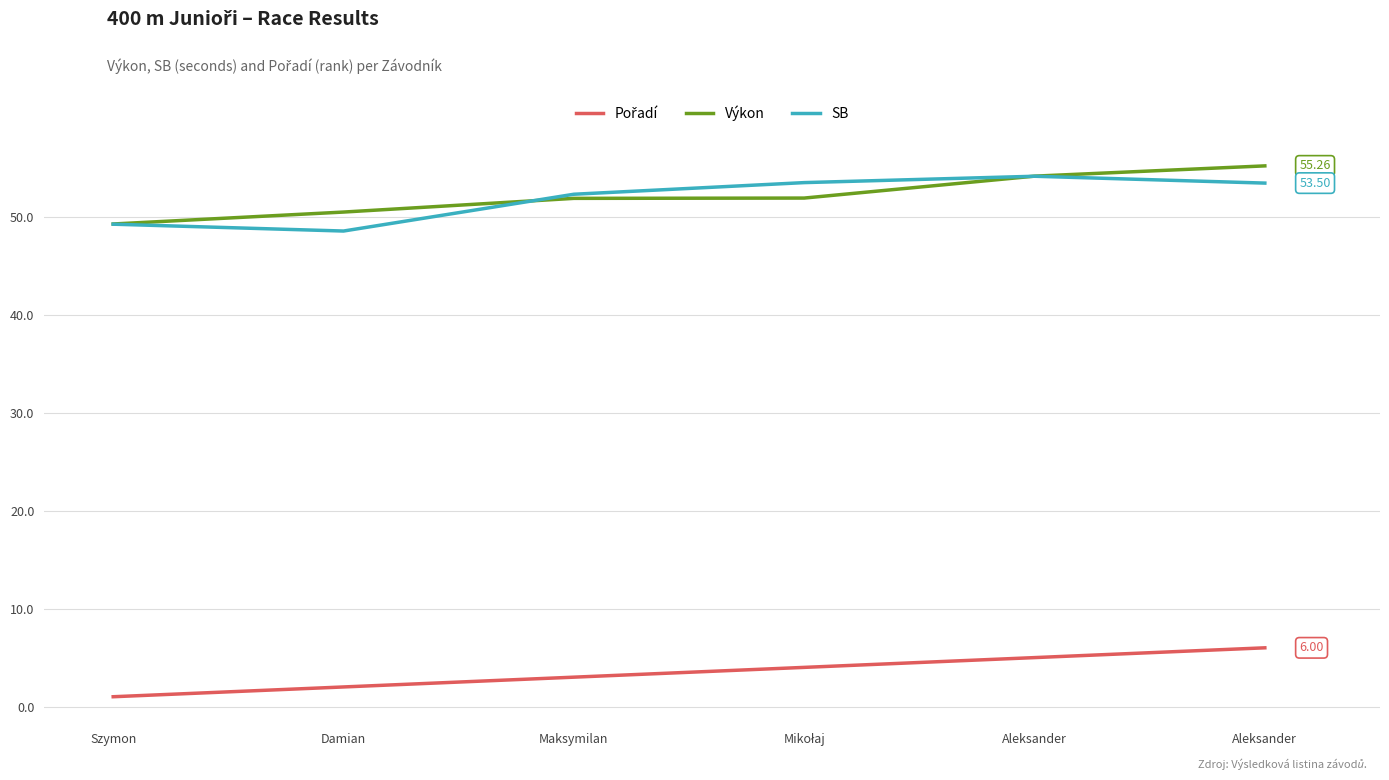

Does the chart have visible grid lines?

Yes